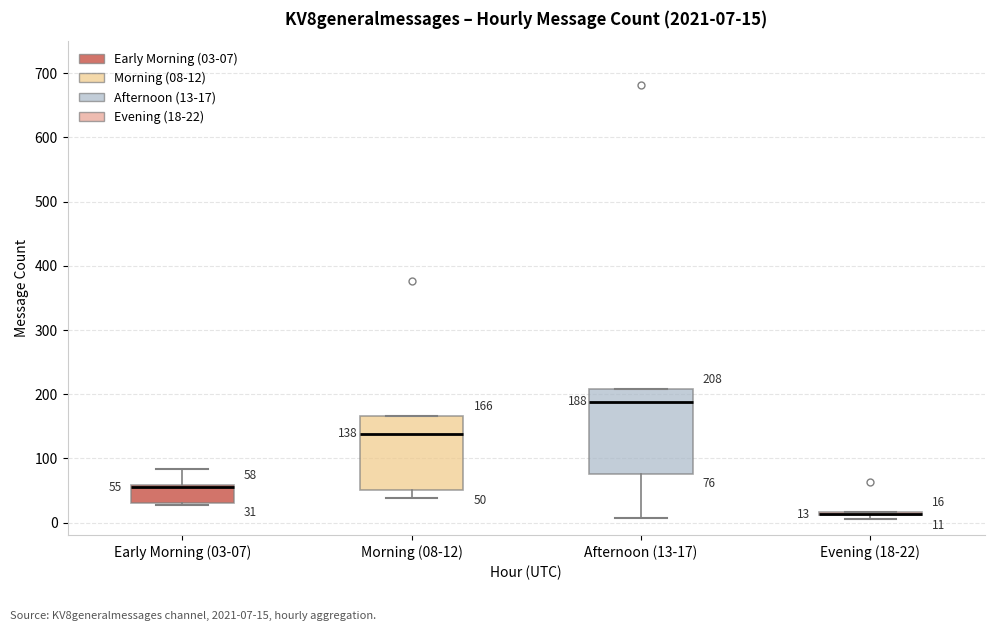

Which box is the tallest, from its lower edge to its upper edge?

Afternoon (13-17)